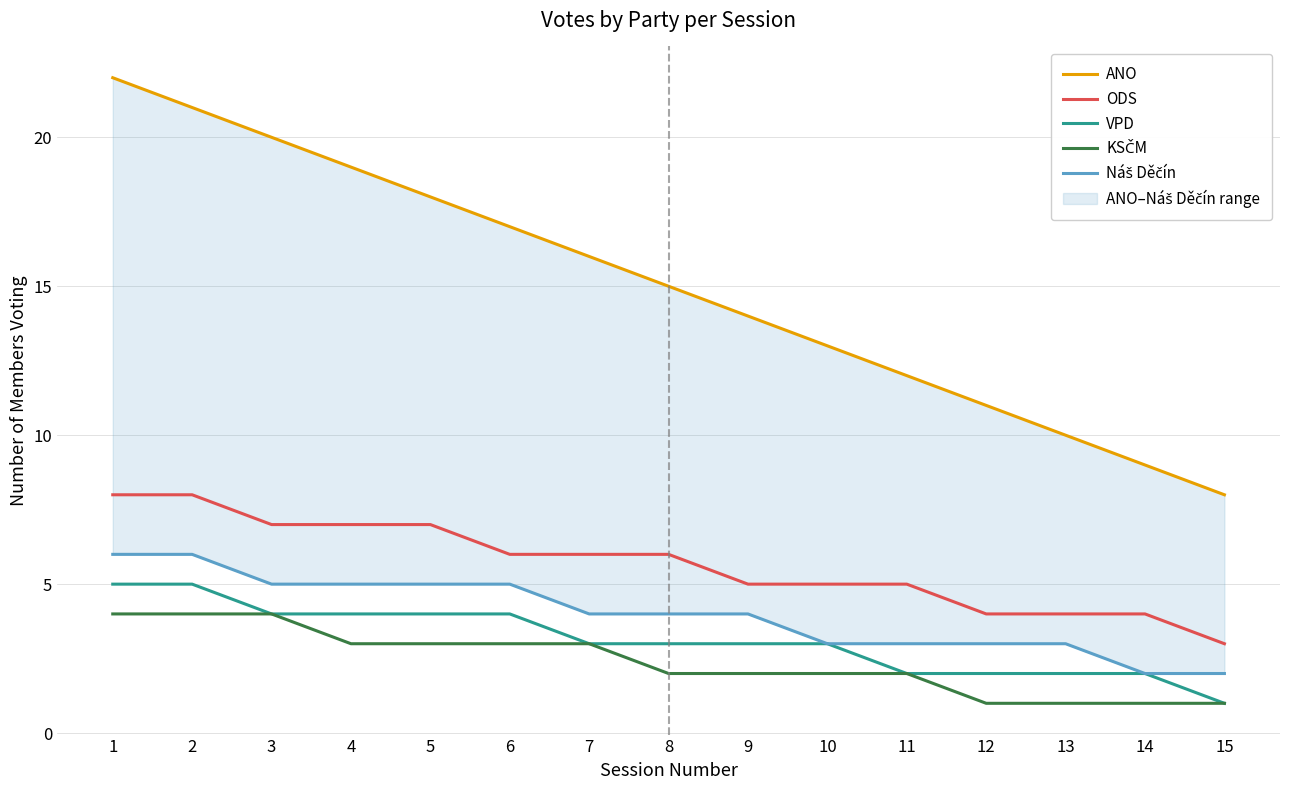

At which label does VPD first exceed 3?

1